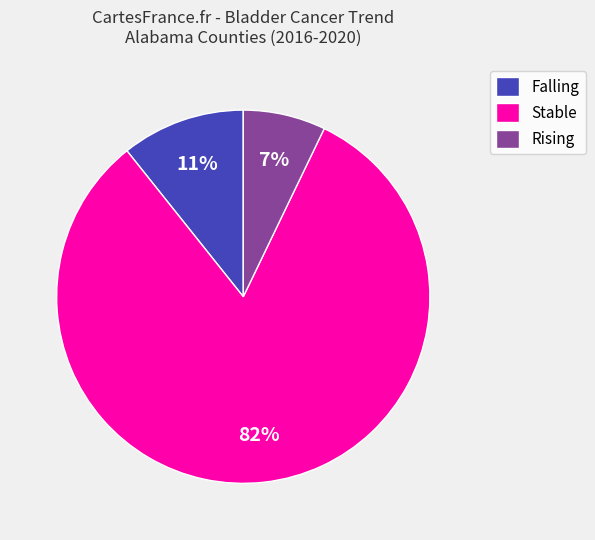

Between Rising and Falling, which is larger?

Falling